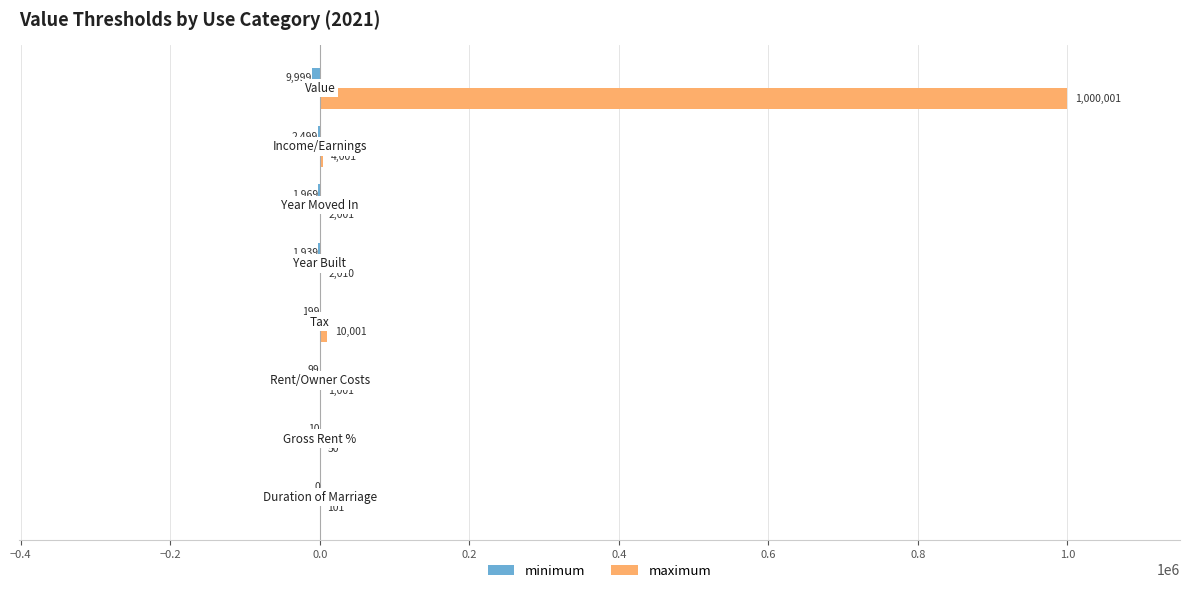

What is the highest value of the maximum series?

1000001